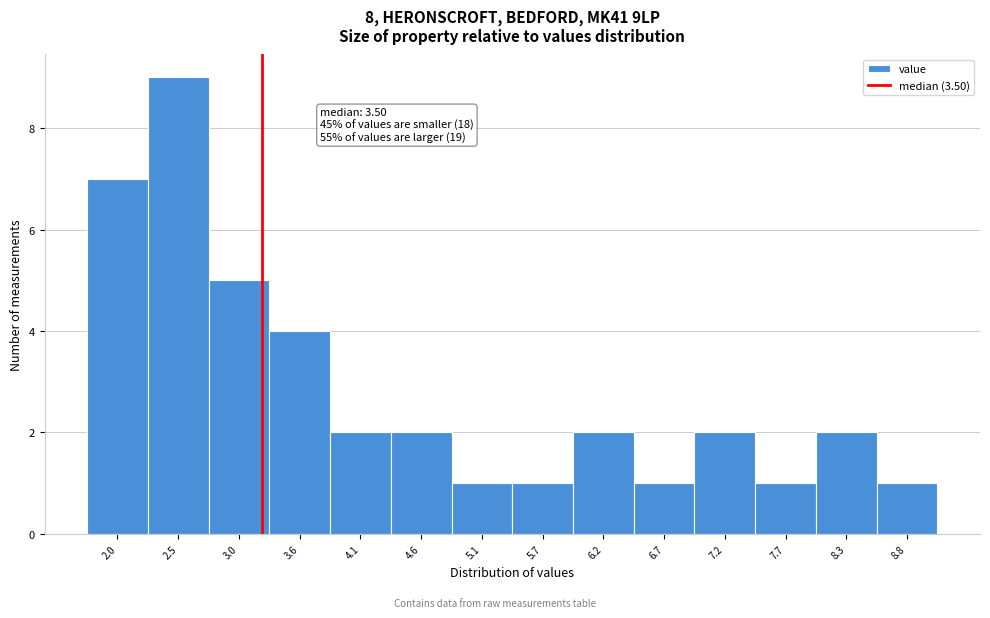

Reading right to left, transcribe all the data shown in this chart.

8.8=1	8.3=2	7.7=1	7.2=2	6.7=1	6.2=2	5.7=1	5.1=1	4.6=2	4.1=2	3.6=4	3.0=5	2.5=9	2.0=7